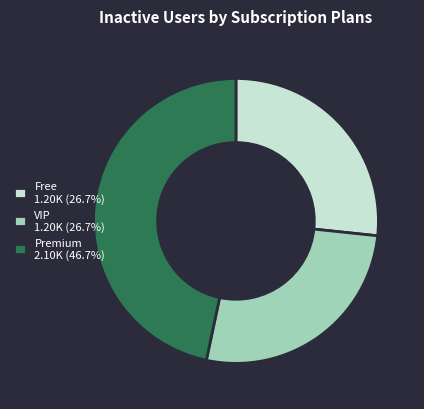

Approximately how many times larger is the value at Premium 2.10K (46.7%) compared to VIP 1.20K (26.7%)?

1.7